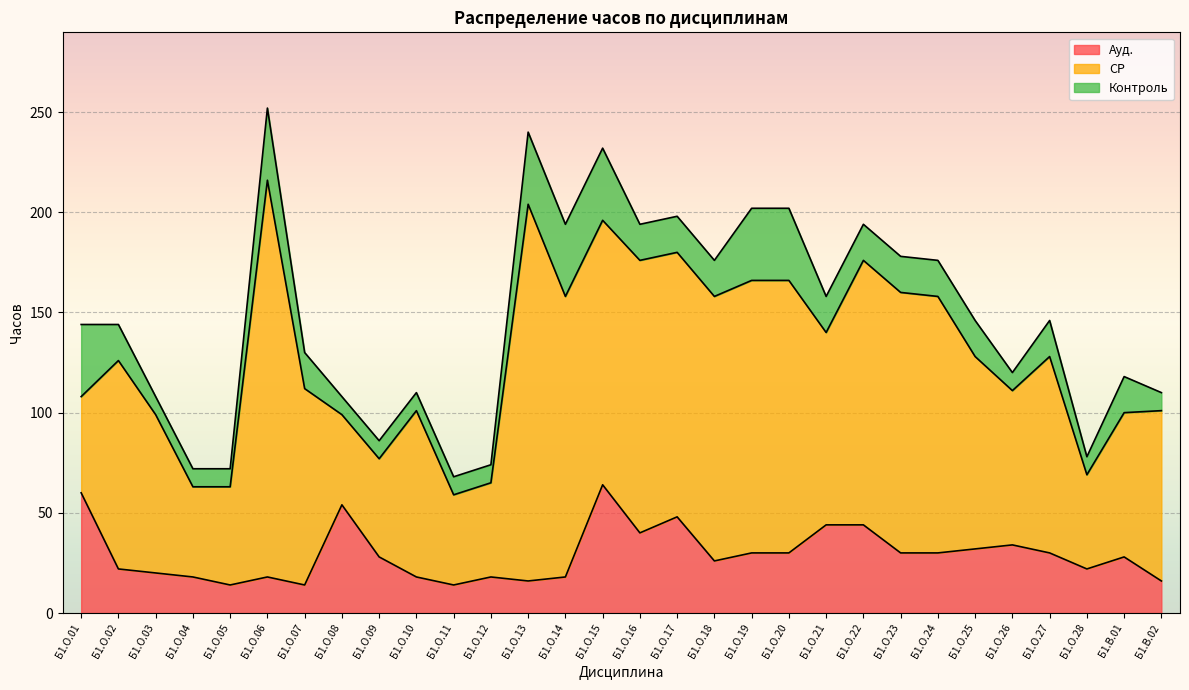

What is the total value across all series at Б1.О.03?

108